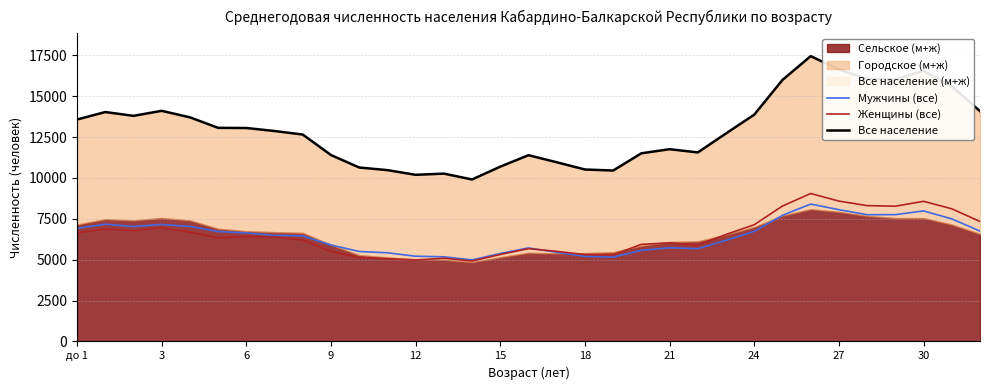

What is the minimum value for Мужчины (все)?

4986